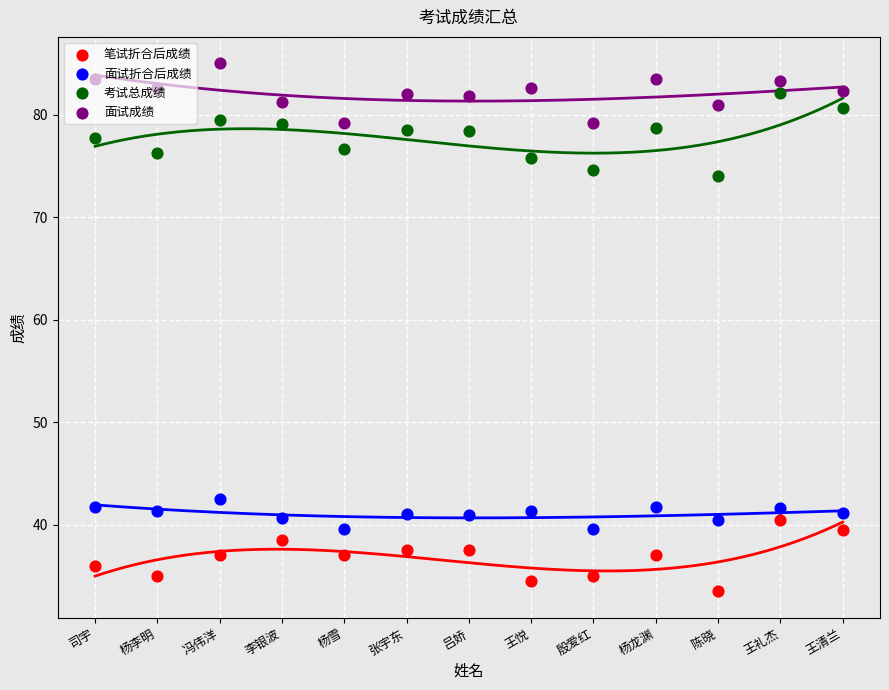

What are all the series names shown in the legend?

笔试折合后成绩, 面试折合后成绩, 考试总成绩, 面试成绩